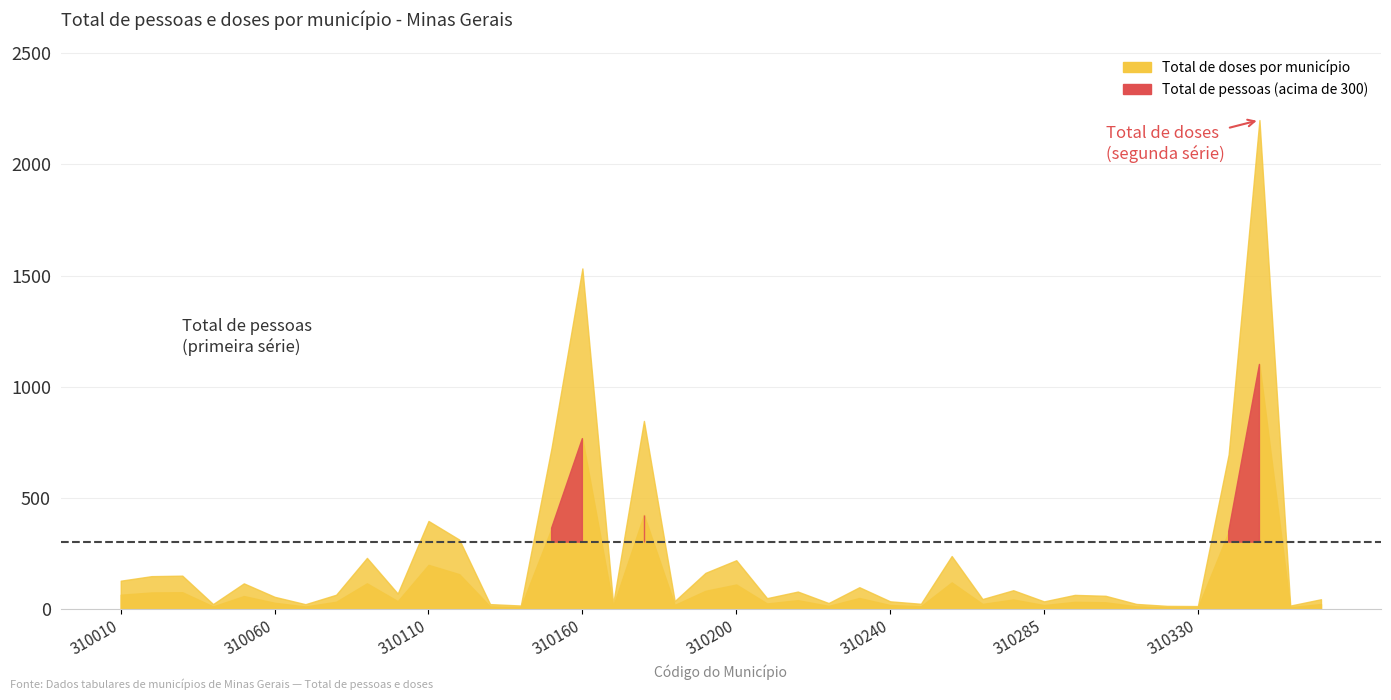

The Total de doses por município series shows 45.0 at 310190. True or false?

False